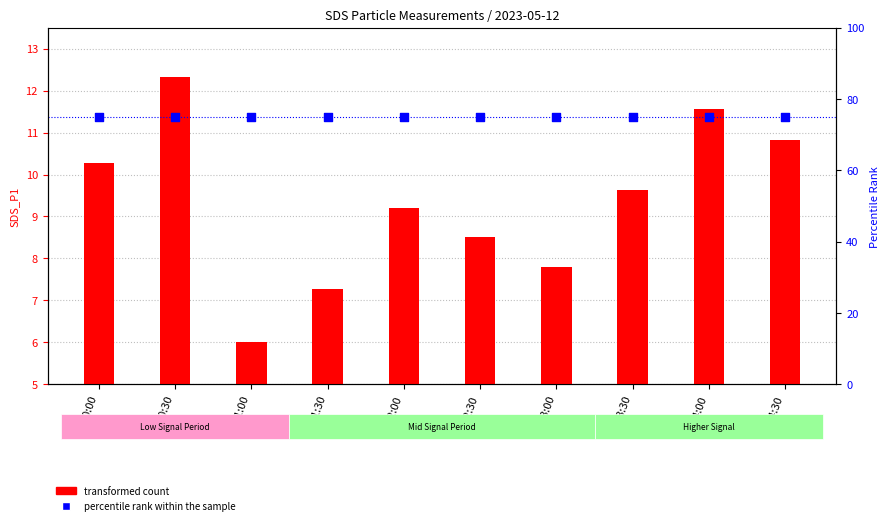

Which series has the widest spread of Y values?

transformed count